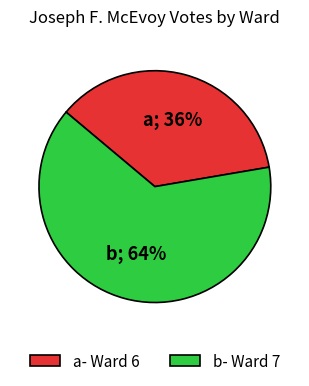

True or false: a- Ward 6 accounts for 43% of the total.

False